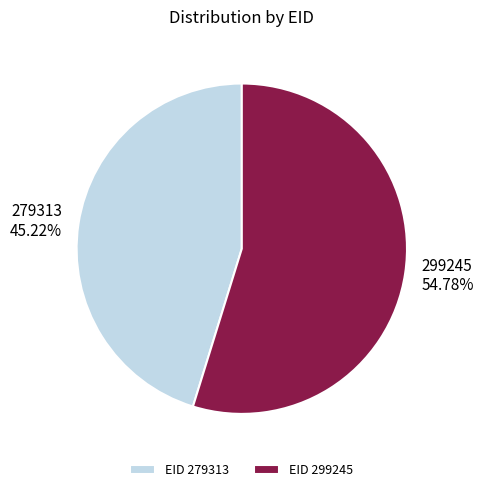

What percentage is the 299245 slice, to the nearest percent?

55%